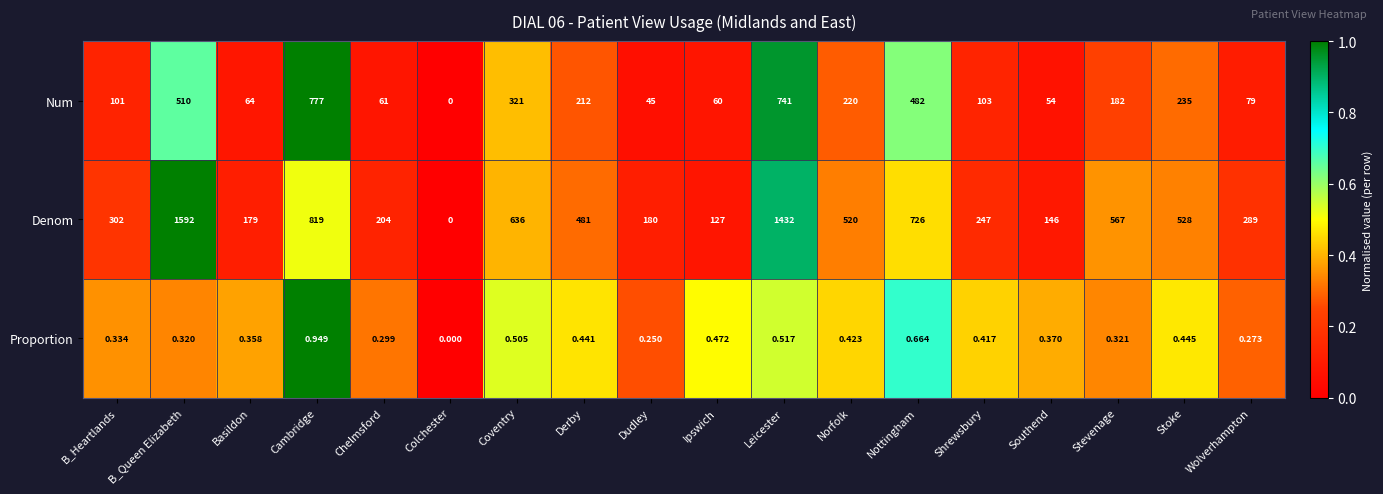

At which category is the sum across all series the highest?

Leicester